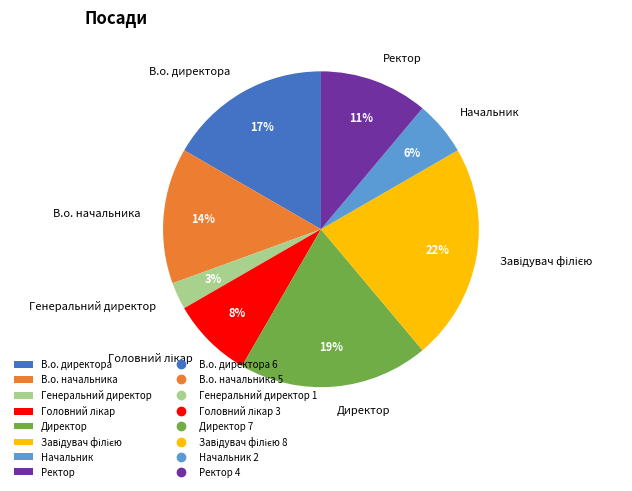

True or false: В.о. директора accounts for 17% of the total.

True